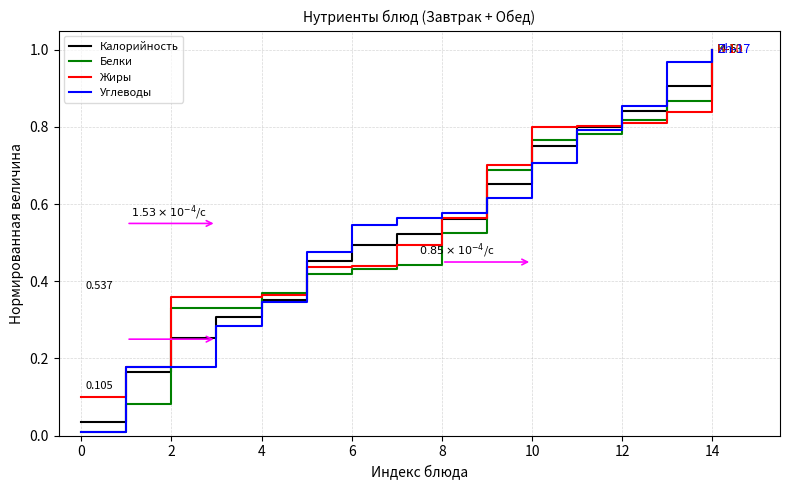

True or false: Калорийность and Белки intersect in this chart.

True